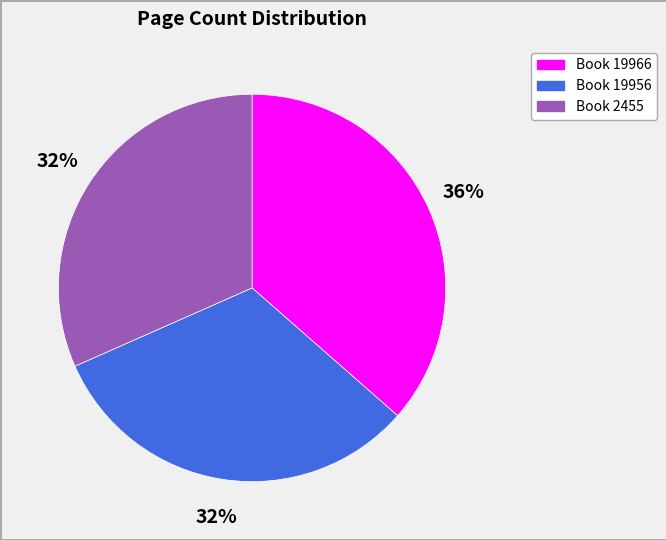

What is the ratio of the value at Book 19956 to the value at Book 2455?

1.0